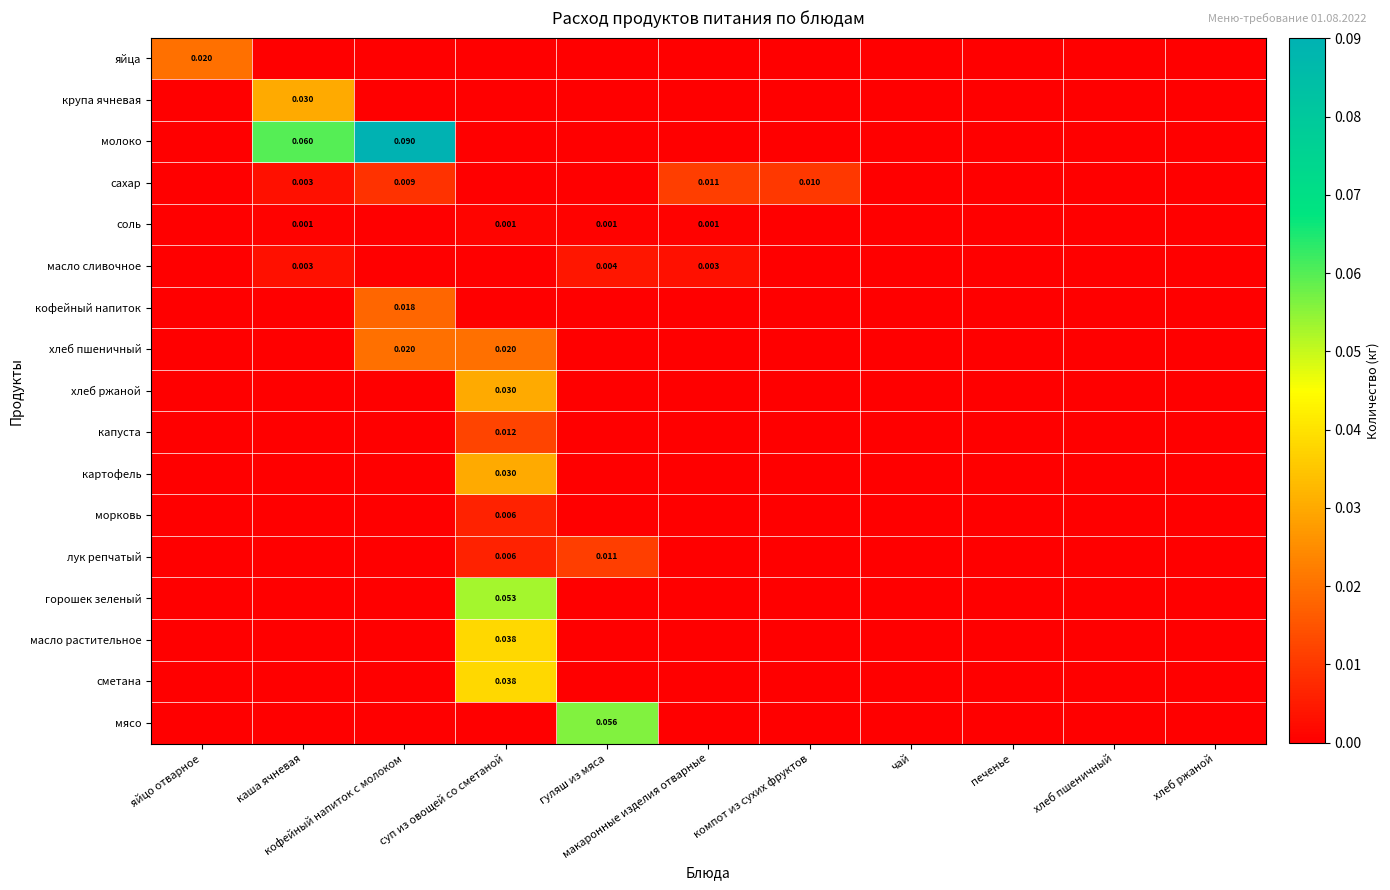

At how many categories does at least one series exceed 0?

7